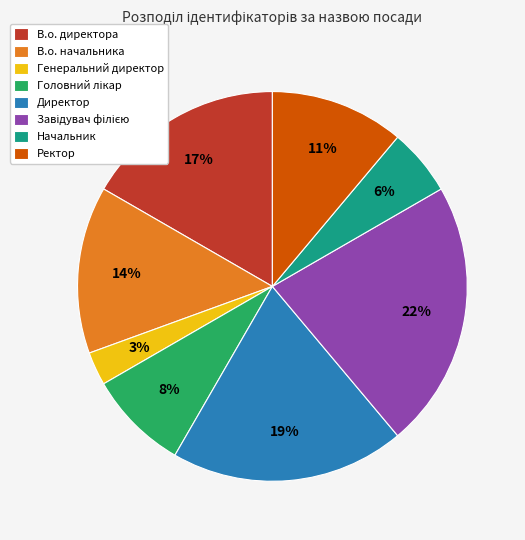

What is the ratio of the value at Ректор to the value at В.о. начальника?

0.8